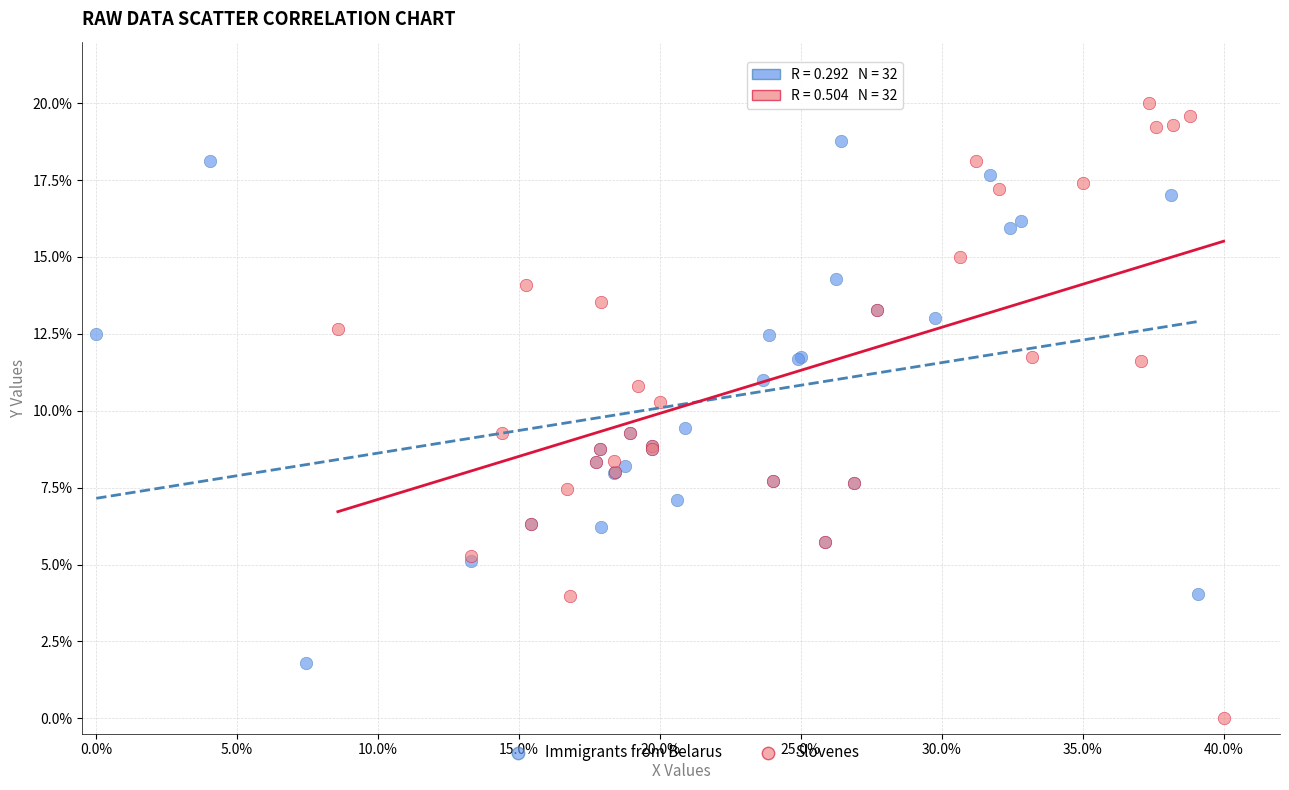

What are all the series names shown in the legend?

Immigrants from Belarus, Slovenes